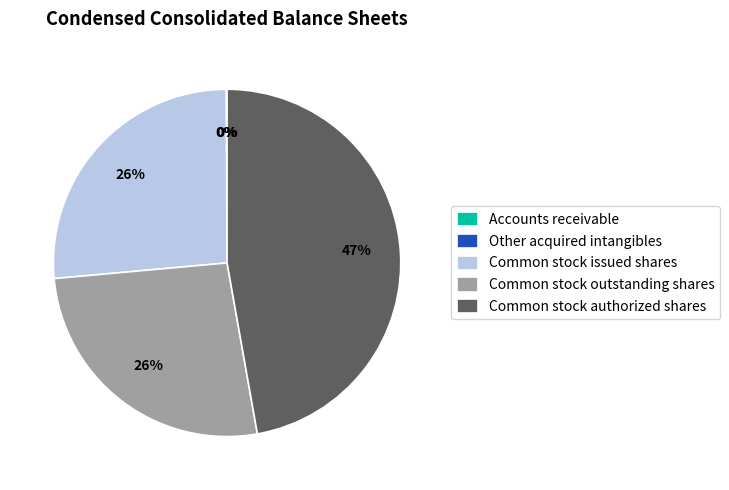

Is there any slice that represents more than half of the pie?

No